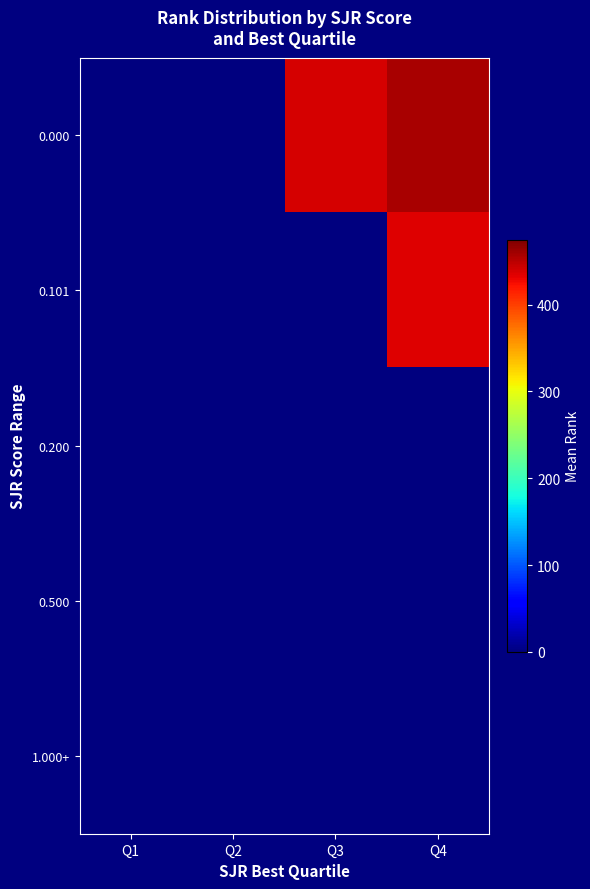

What is the greatest value displayed?

456.4